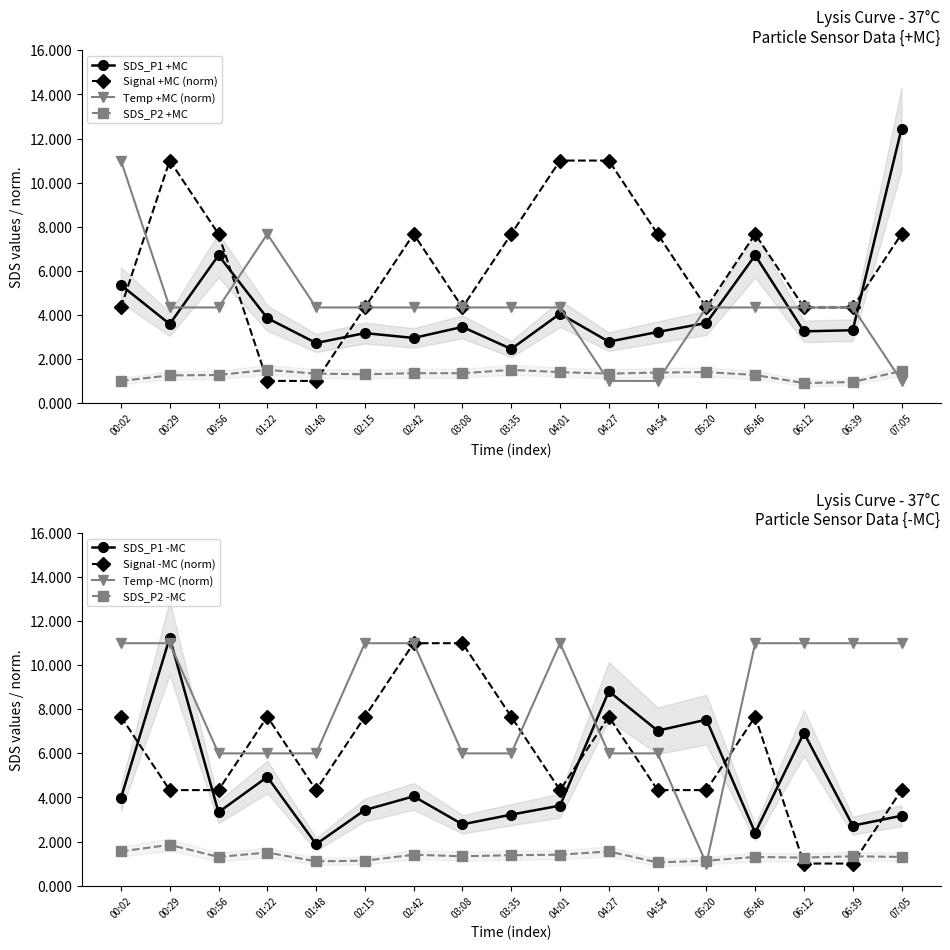

How many intersections are there between Signal and SDS_P2?

2